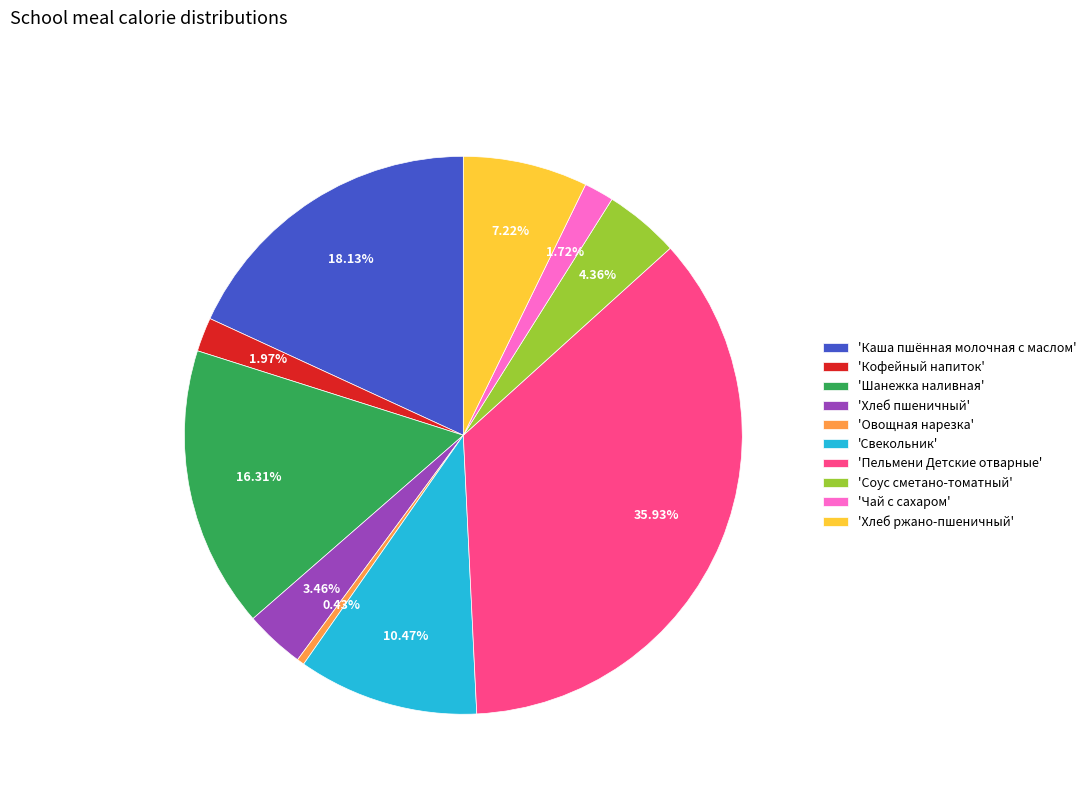

To the nearest percent, what is the average slice percentage?

10%